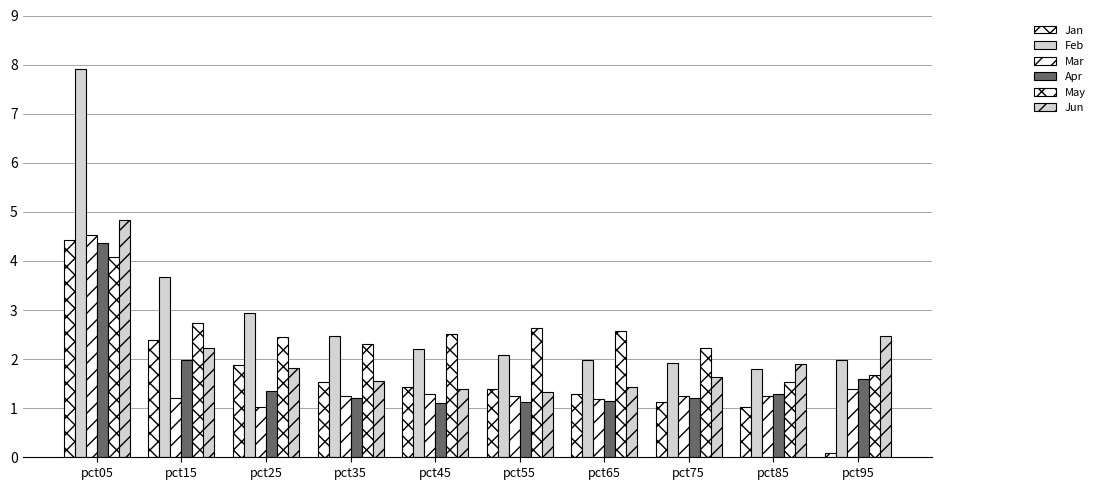

Rank the series by their maximum value, from highest to lowest.

Feb, Jun, Mar, Jan, Apr, May